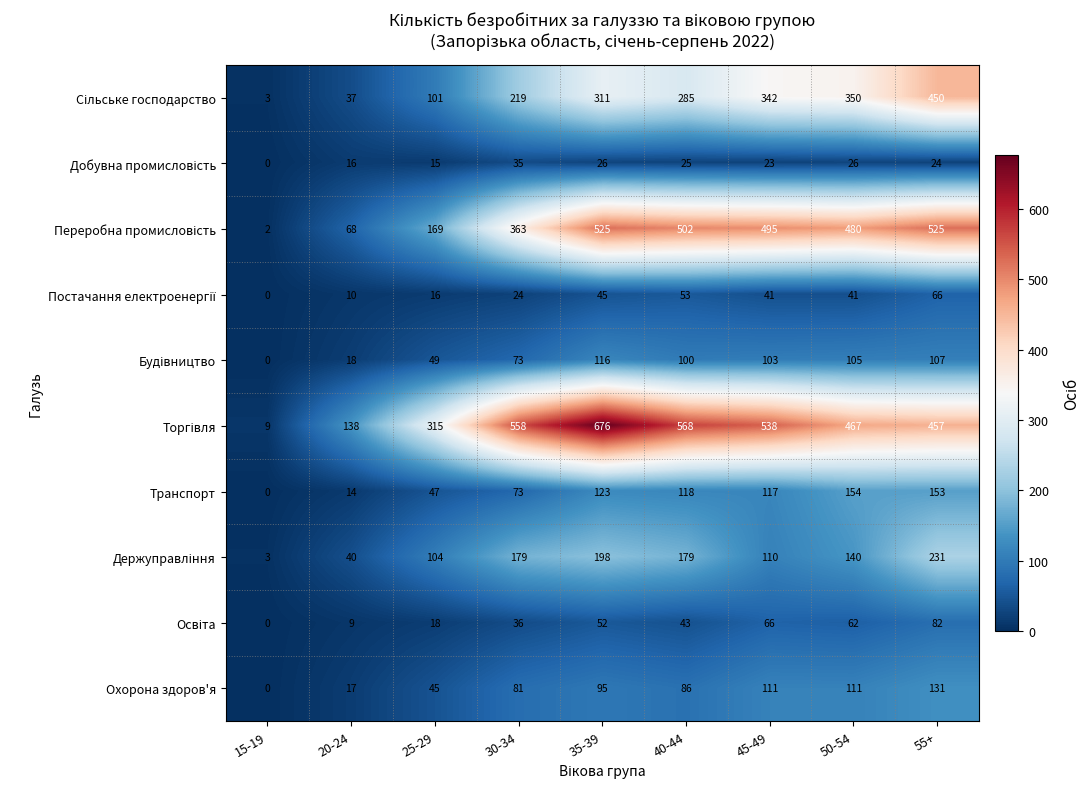

How many positive values does the Транспорт series have?

8